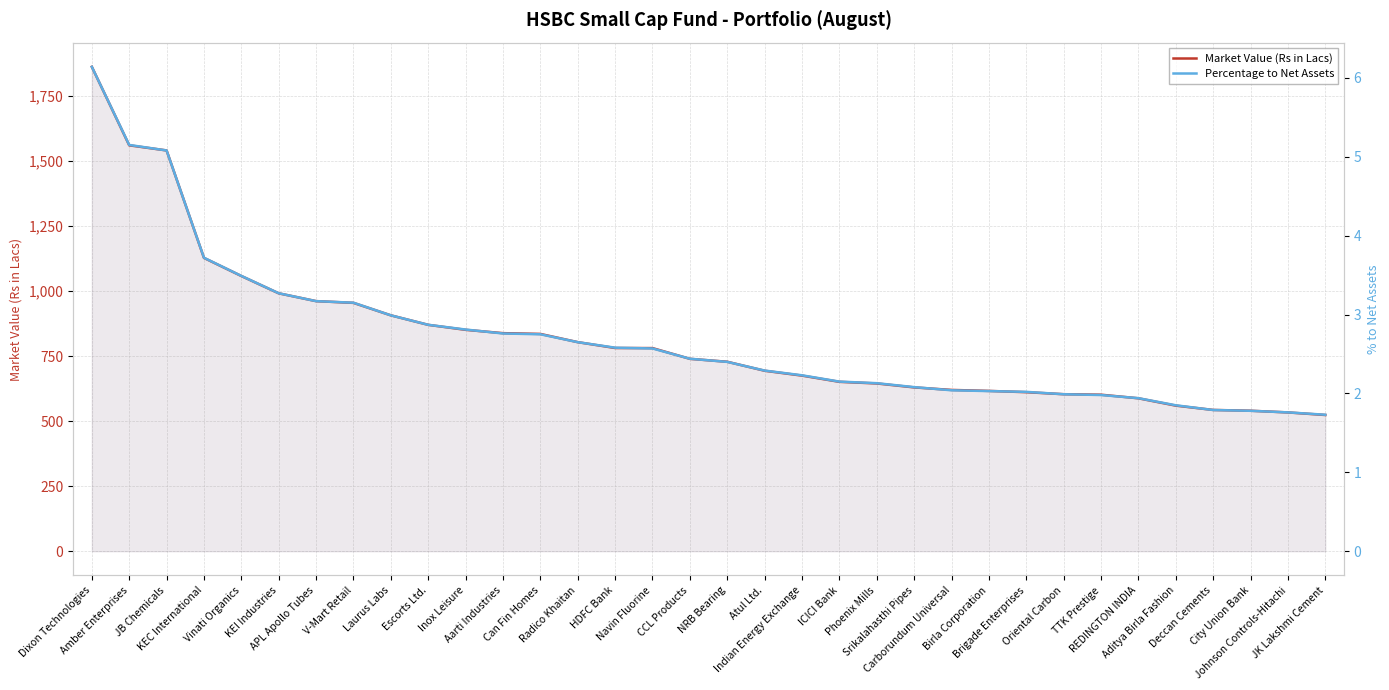

What is the difference between the second highest and second lowest values in the Percentage to Net Assets series?

3.4